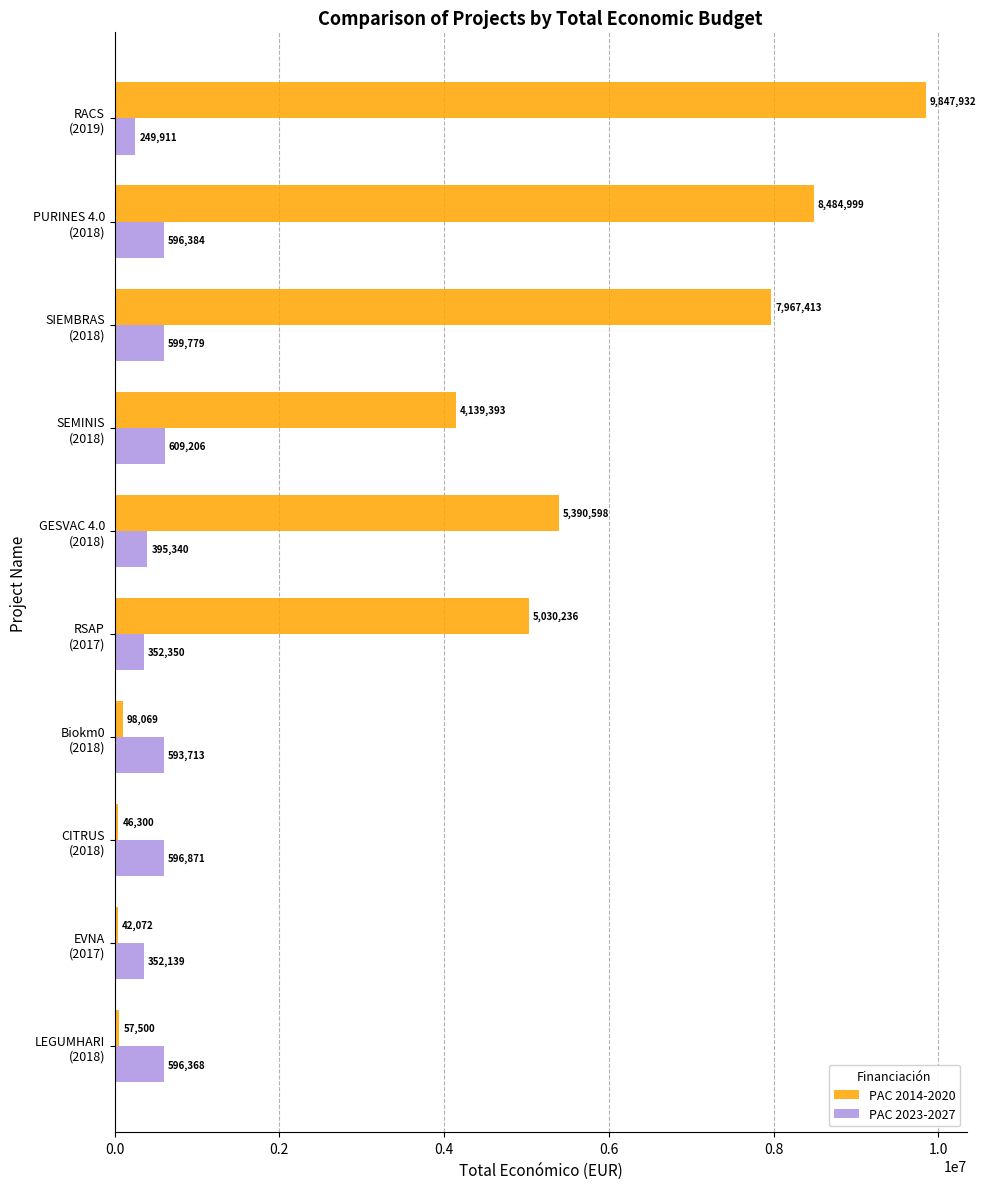

What is the difference between the second highest and minimum values in the PAC 2014-2020 series?

8442927.0